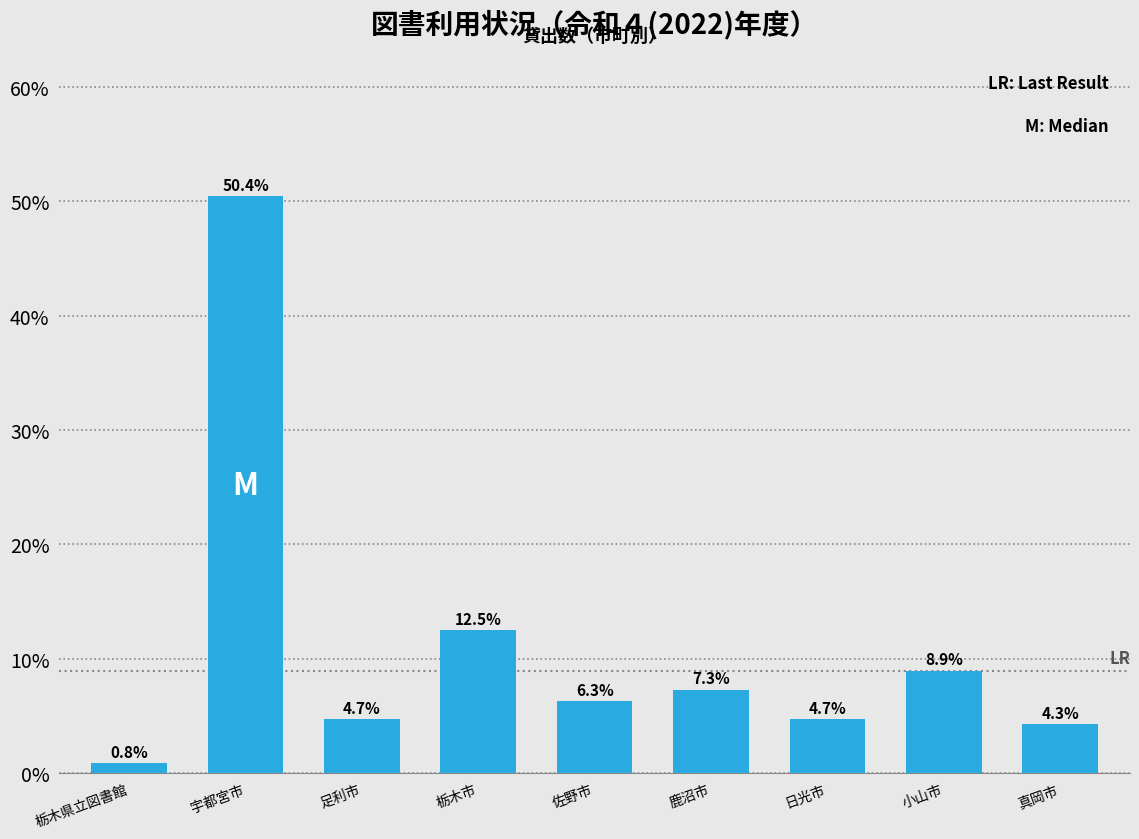

Reading left to right, extract all data points from this chart.

栃木県立図書館=0.8	宇都宮市=50.4	足利市=4.7	栃木市=12.5	佐野市=6.3	鹿沼市=7.3	日光市=4.7	小山市=8.9	真岡市=4.3